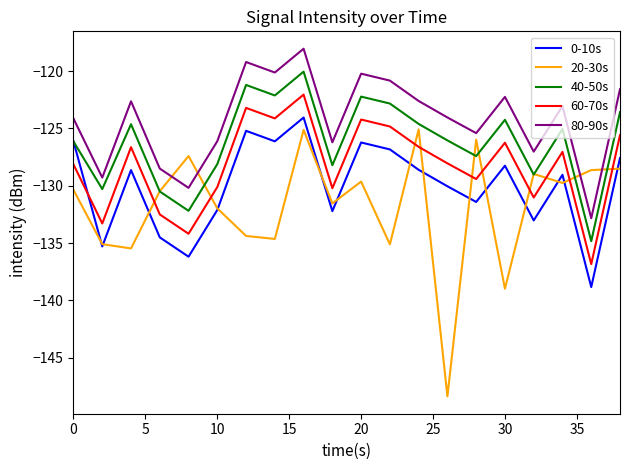

What is the sum of all 80-90s values?

-2484.4